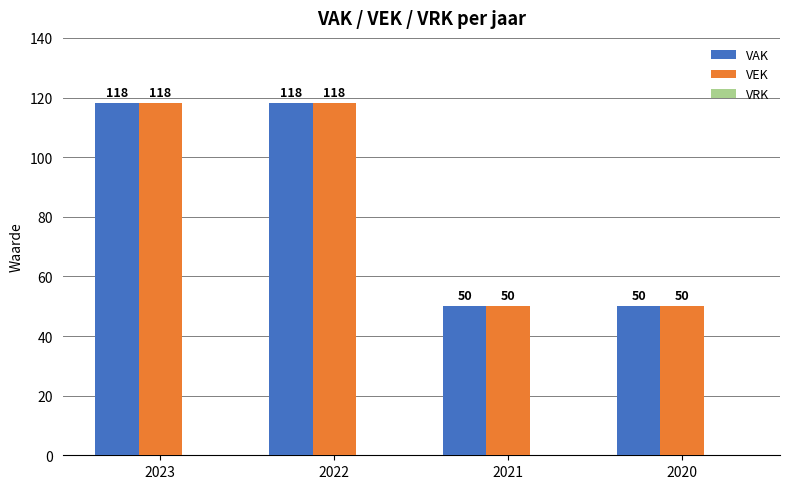

How many bars are there in total?

8